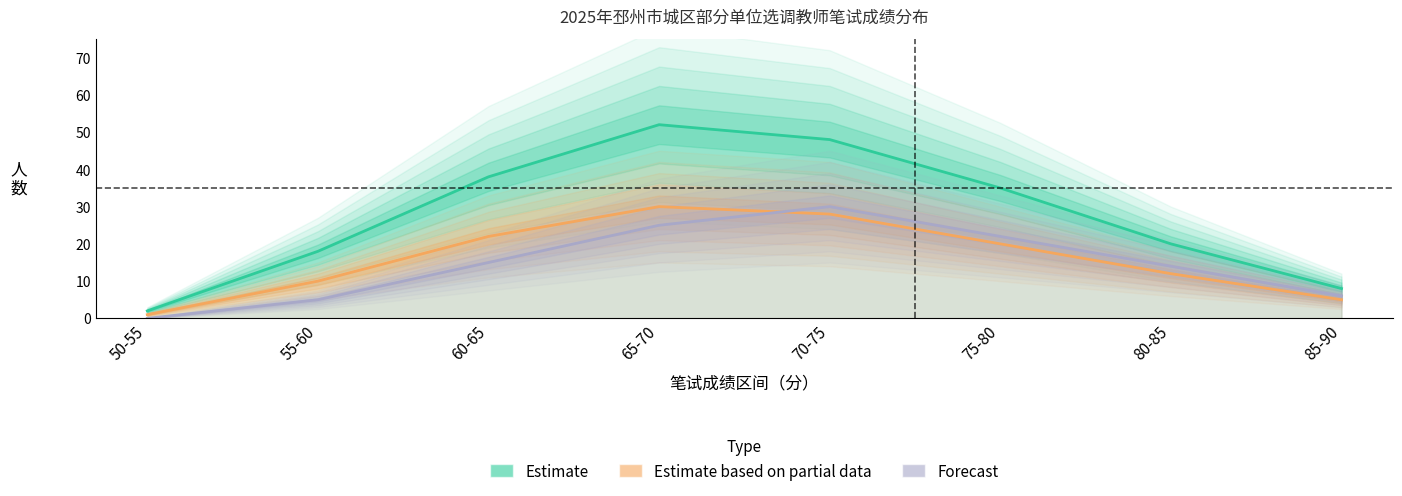

What is the difference between the Estimate based on partial data values at 65-70 and 70-75?

2